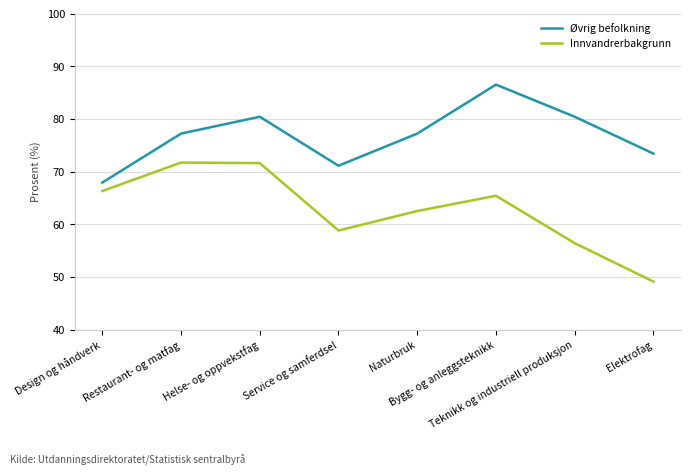

True or false: Øvrig befolkning and Innvandrerbakgrunn intersect in this chart.

False